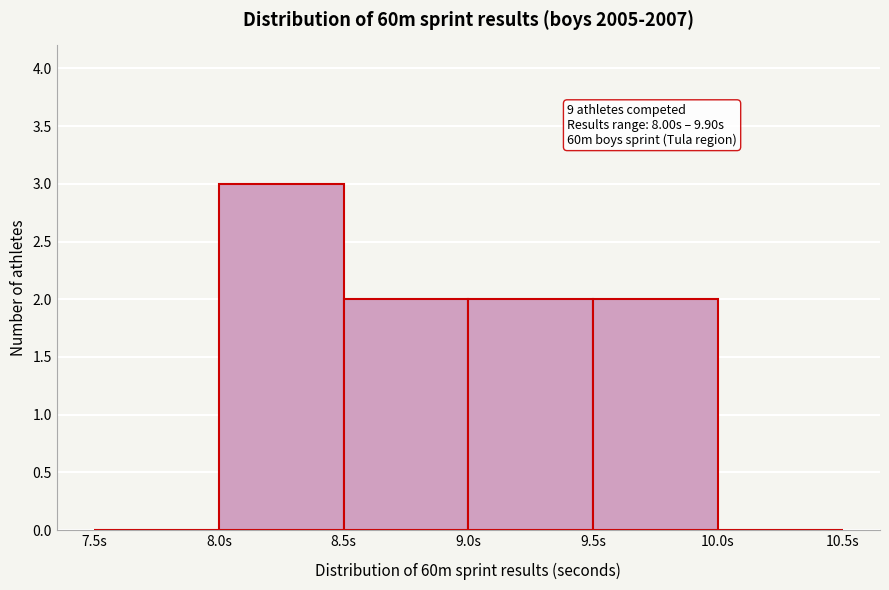

Which range on the x-axis has the tallest bar?

8.0 to 8.5